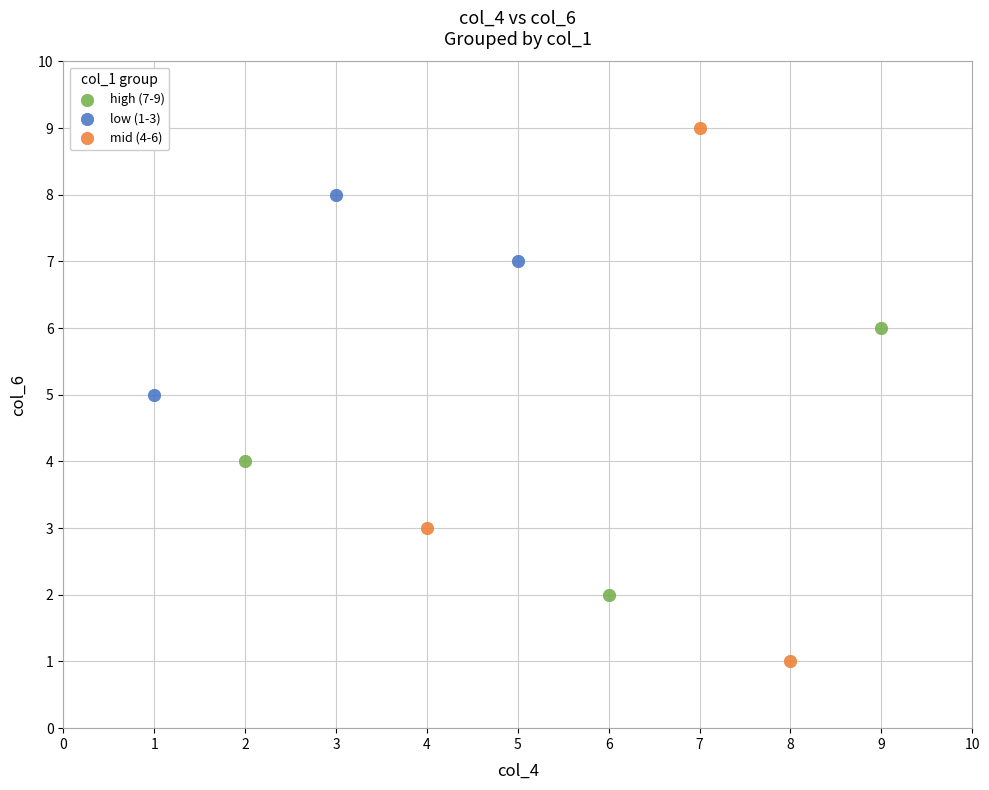

Which series contains the highest Y value?

mid (4-6)